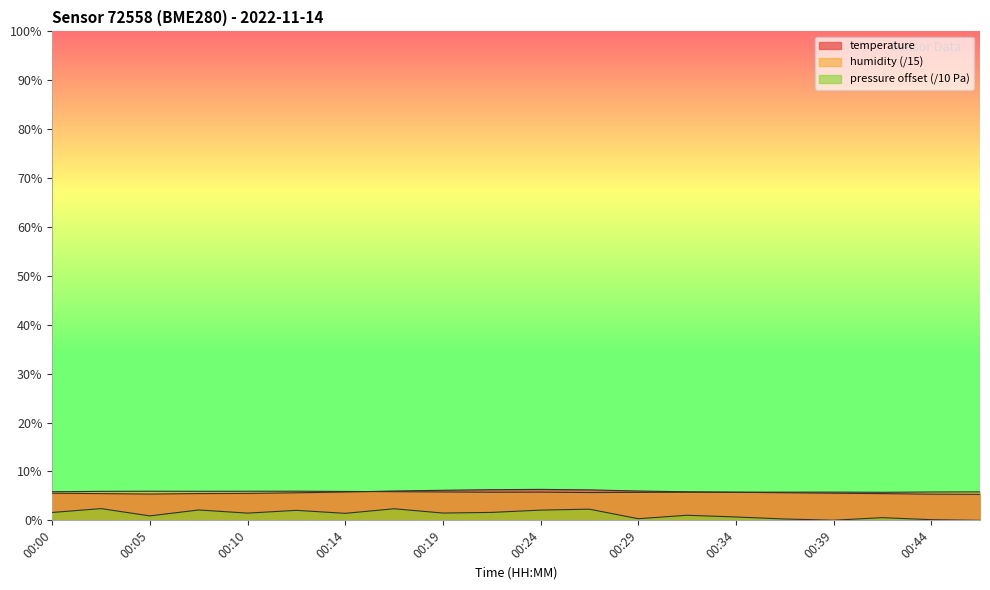

List the series in order of their peak value, lowest first.

pressure_norm, humidity, temperature